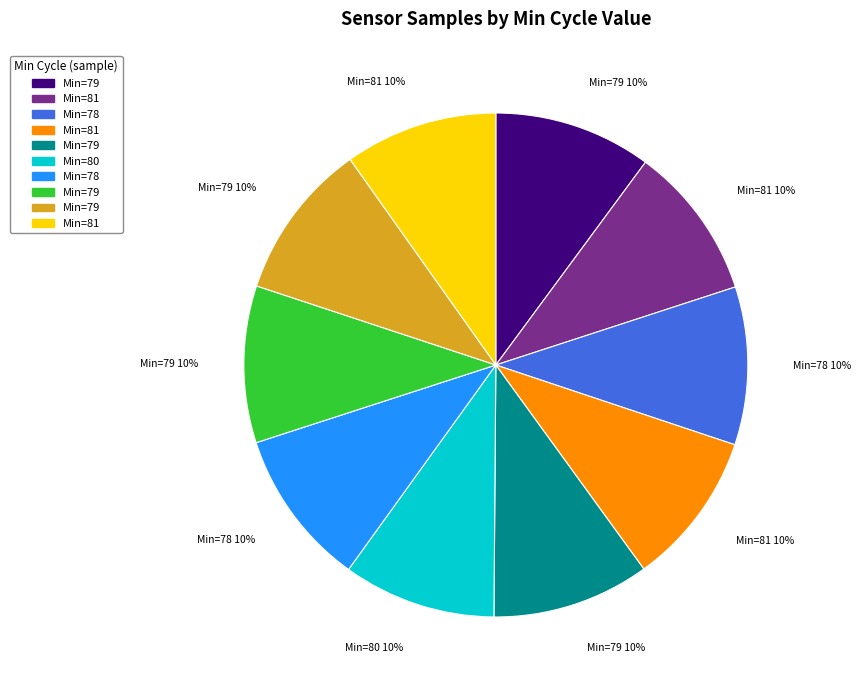

To the nearest percent, what is the average slice percentage?

10%